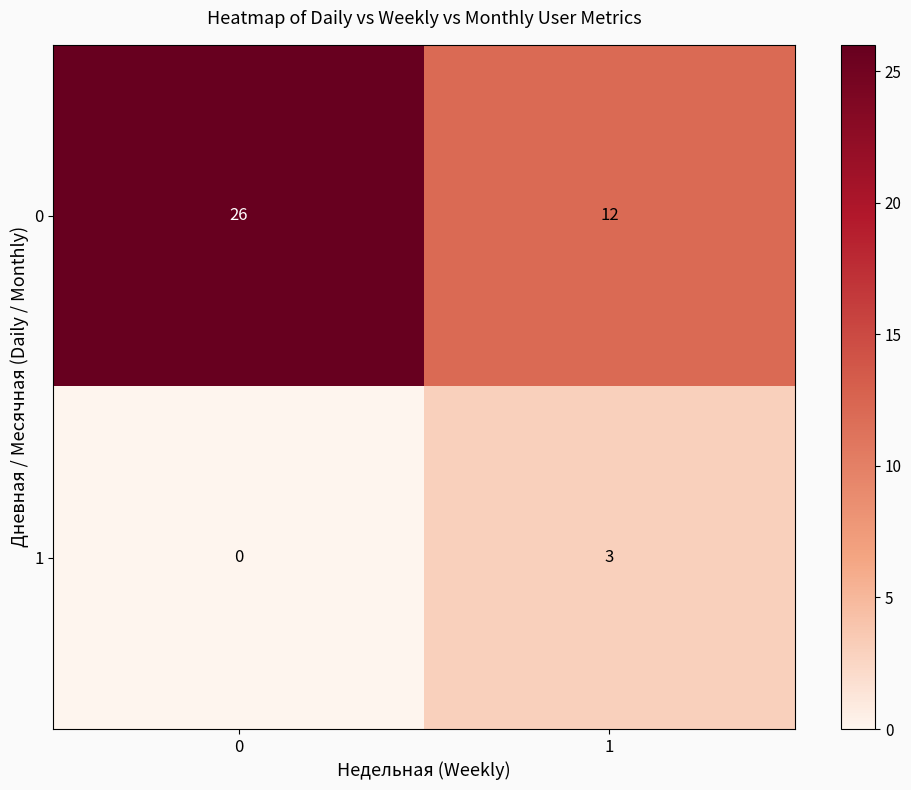

Reading left to right, what are all the values shown in this chart?

0: 0=26	1=12
1: 0=0	1=3